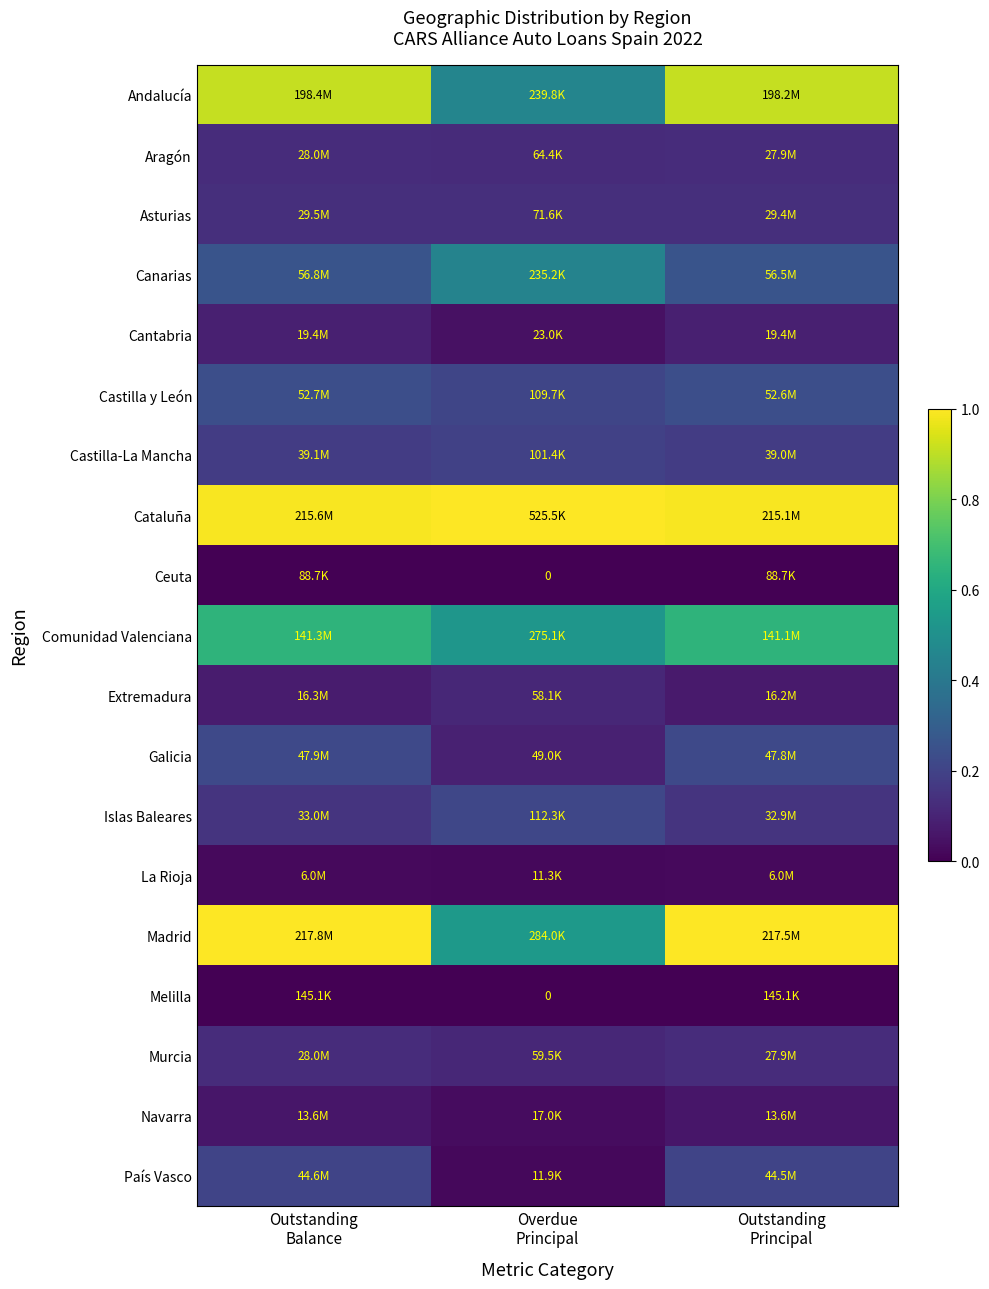

Which category has the highest value in the Castilla y León series?

Outstanding Balance